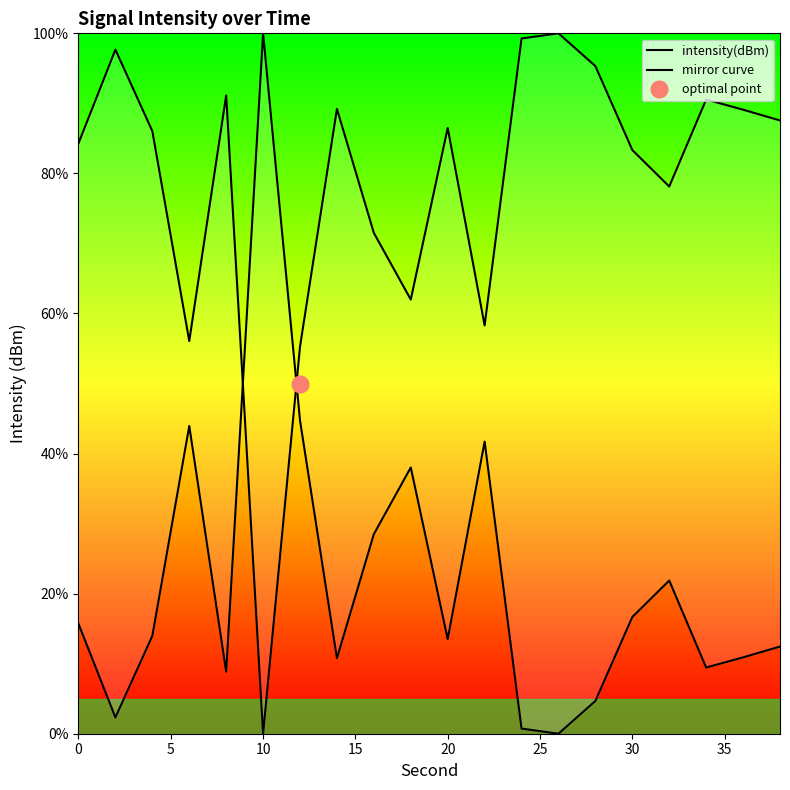

What is the sum of all mirror curve values?

438.8